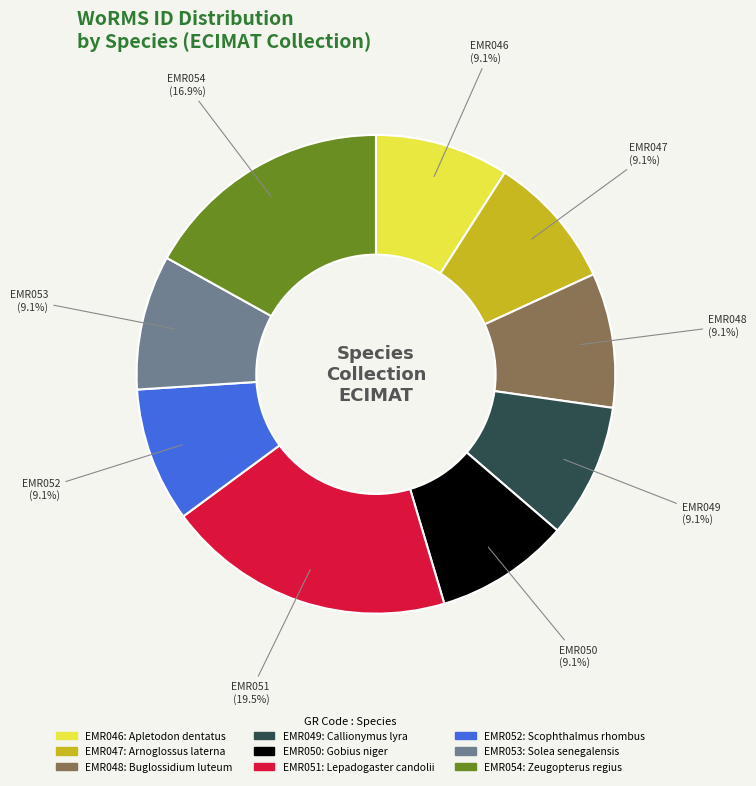

To the nearest percent, what is the average slice percentage?

11%